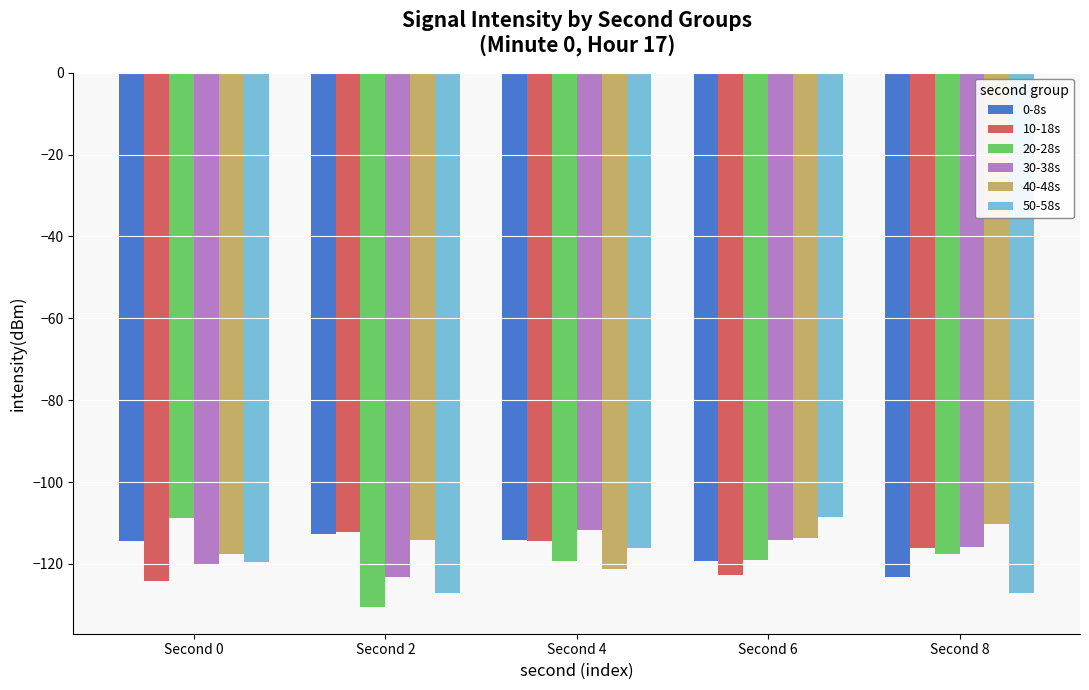

Which label corresponds to the smallest value in the chart?

Second 2